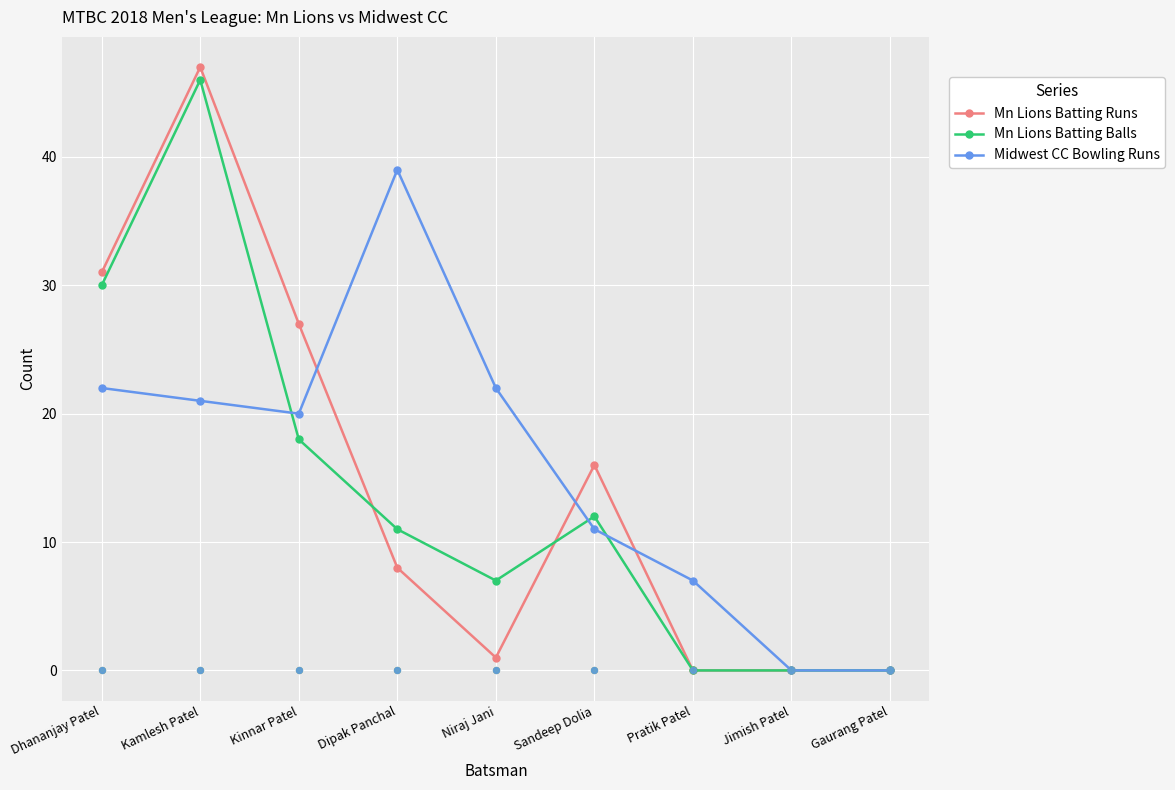

Which series contains the lowest Y value?

Mn Lions Batting Runs